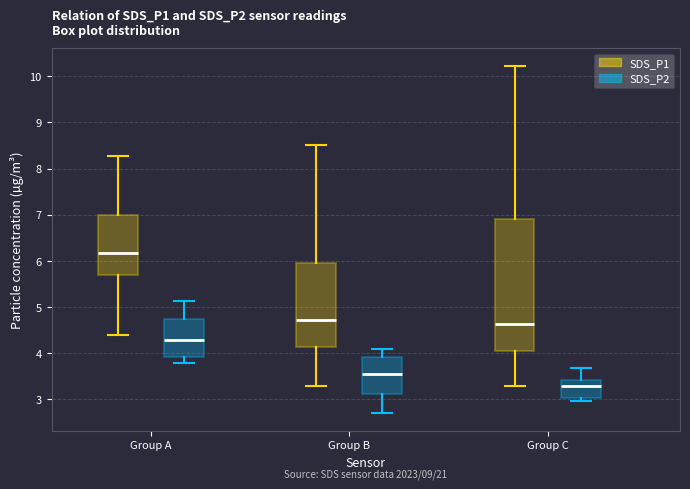

Which box is the tallest, from its lower edge to its upper edge?

Group C (SDS_P1)